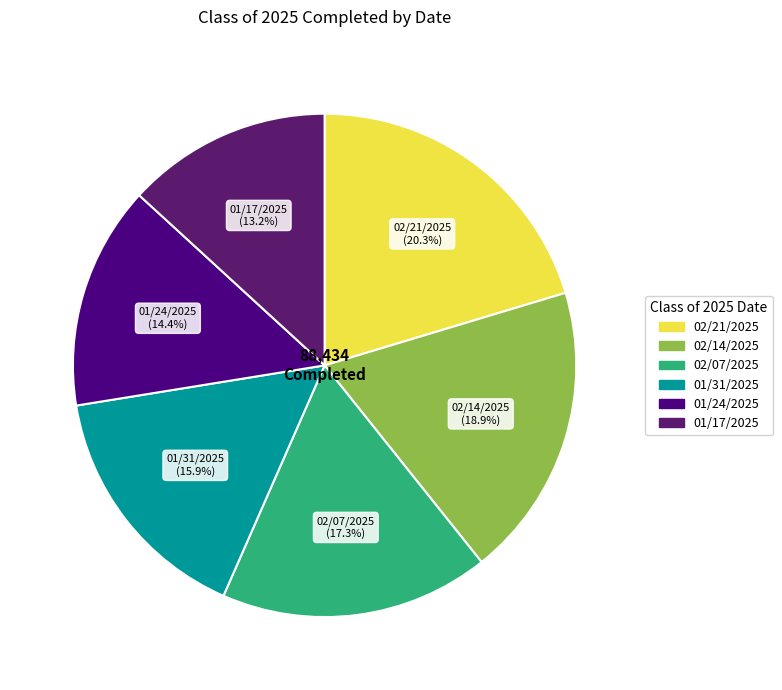

What is the largest slice in the pie chart?

02/21/2025